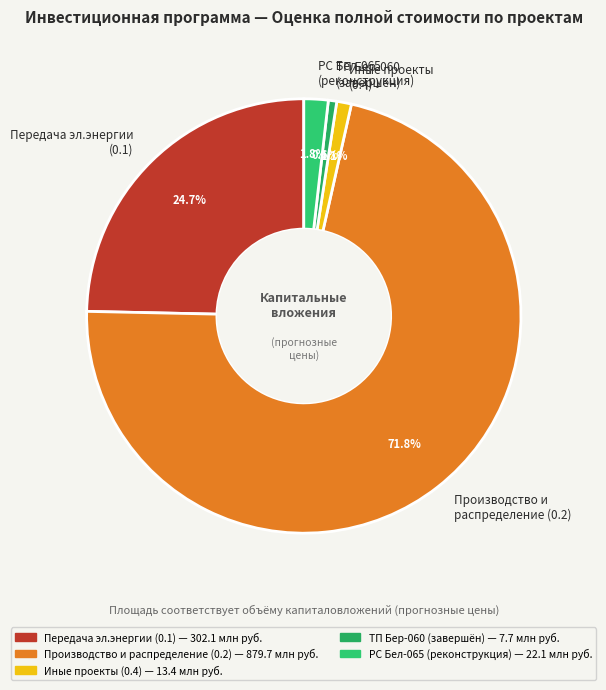

Which slice is the largest?

Производство и распределение (0.2)